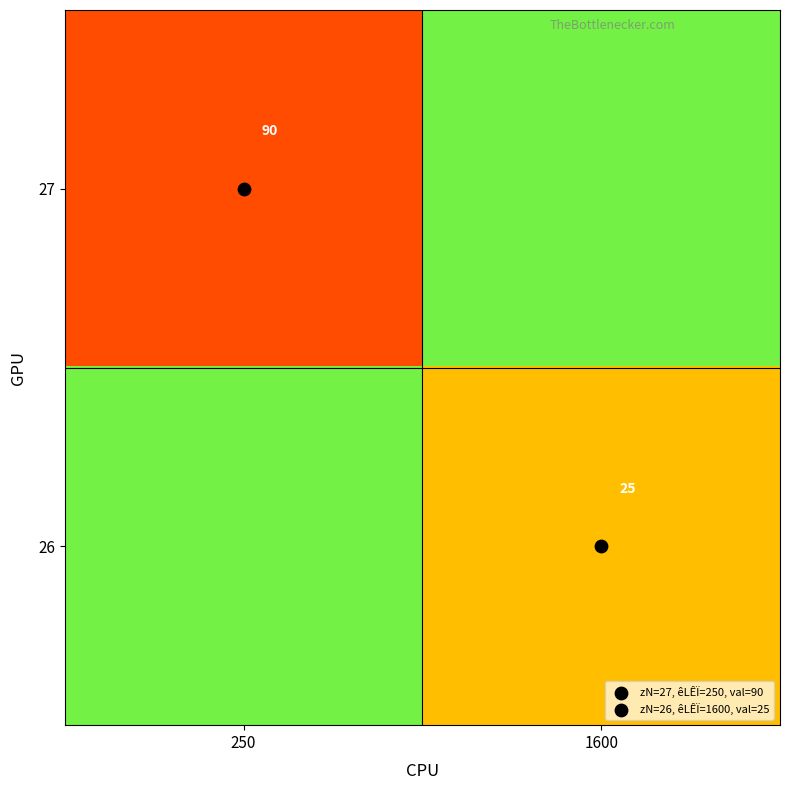

What is the minimum value for 26?

25.0